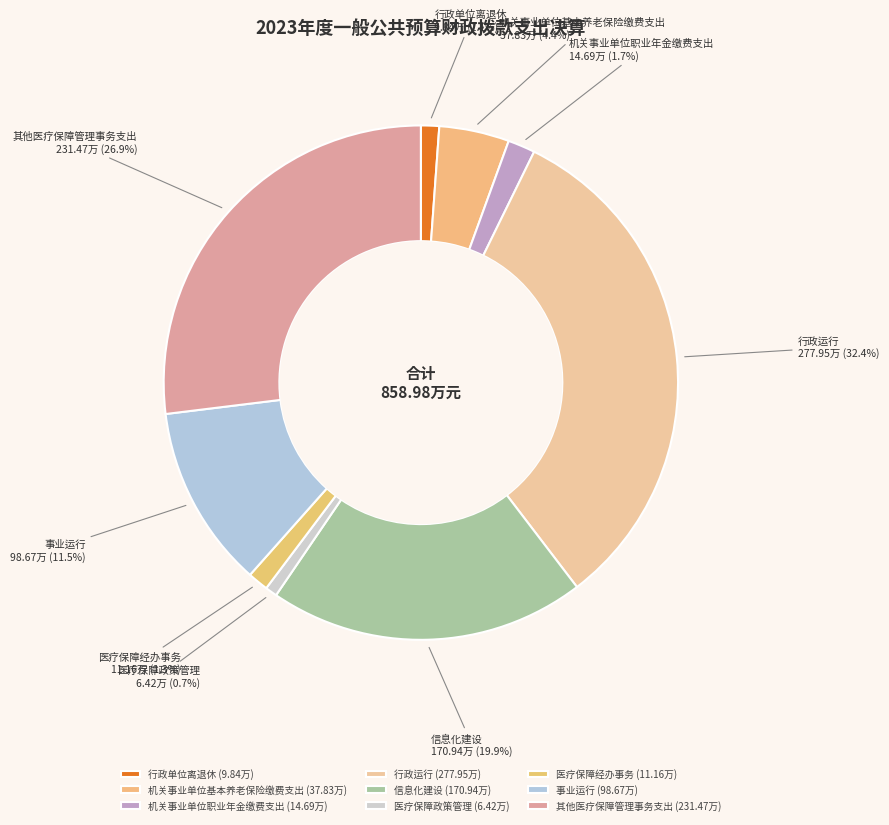

Approximately how many times larger is the value at 行政单位离退休 compared to 信息化建设?

0.1